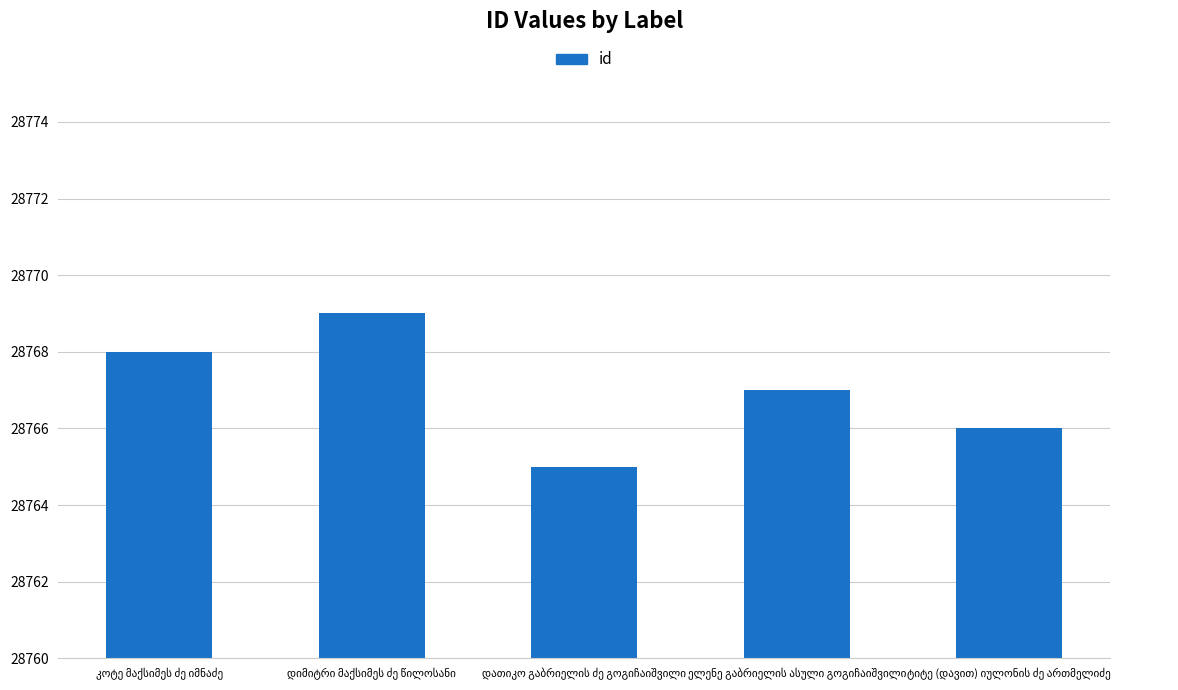

What is the minimum value shown in the chart?

28765